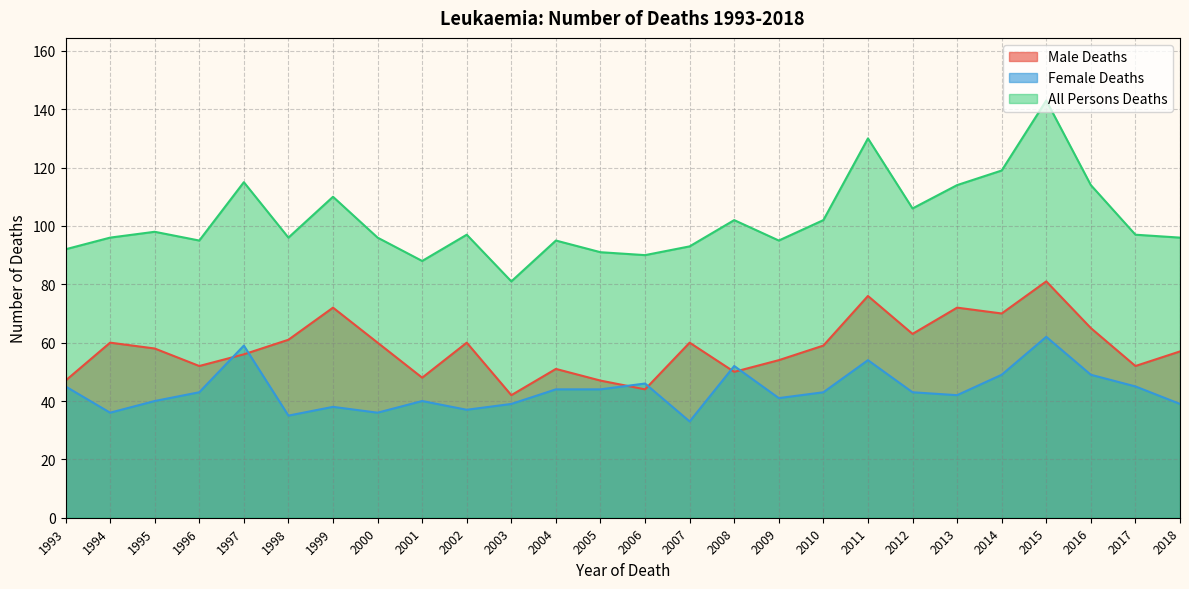

At which category does the chart reach its minimum across all series?

2007